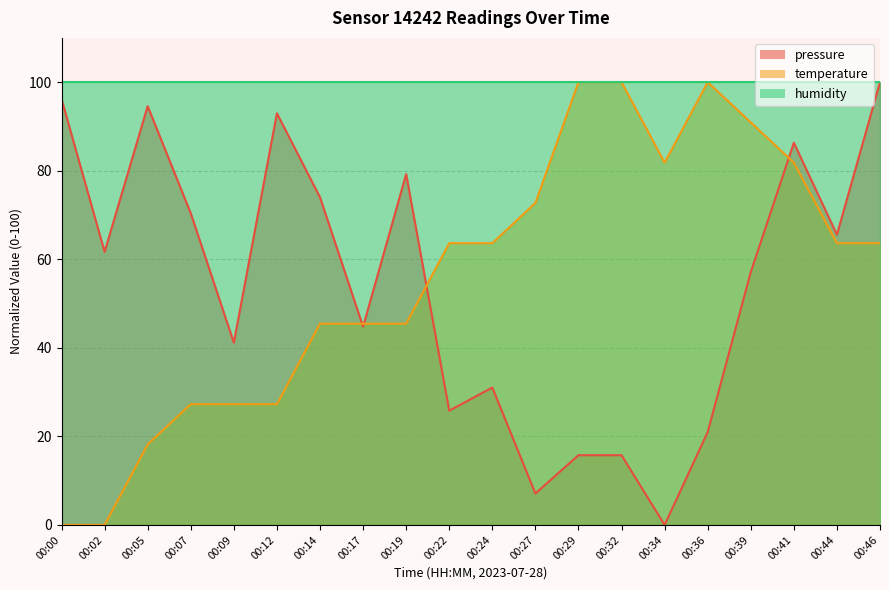

What is the total value across all series at 00:05?

212.8